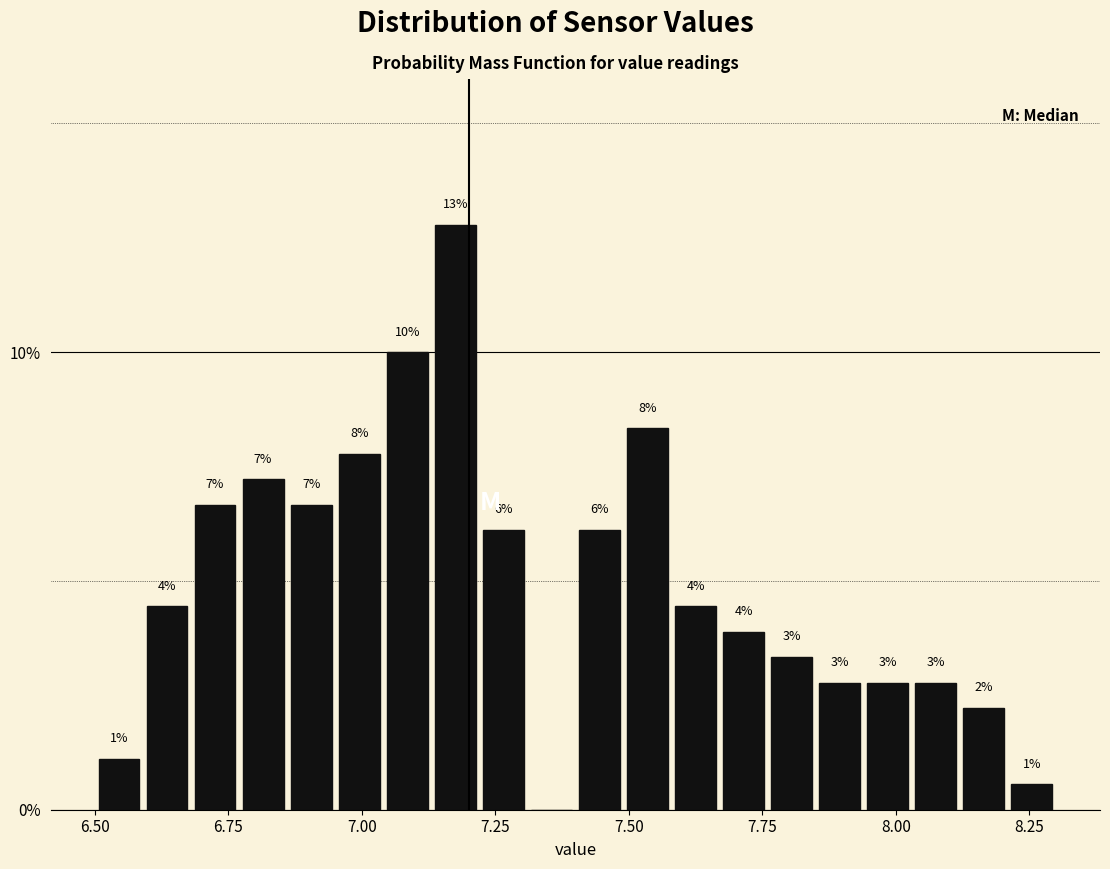

Around what value on the x-axis is the tallest bar? Give the approximate position of its centre, as read against the axis.

7.20